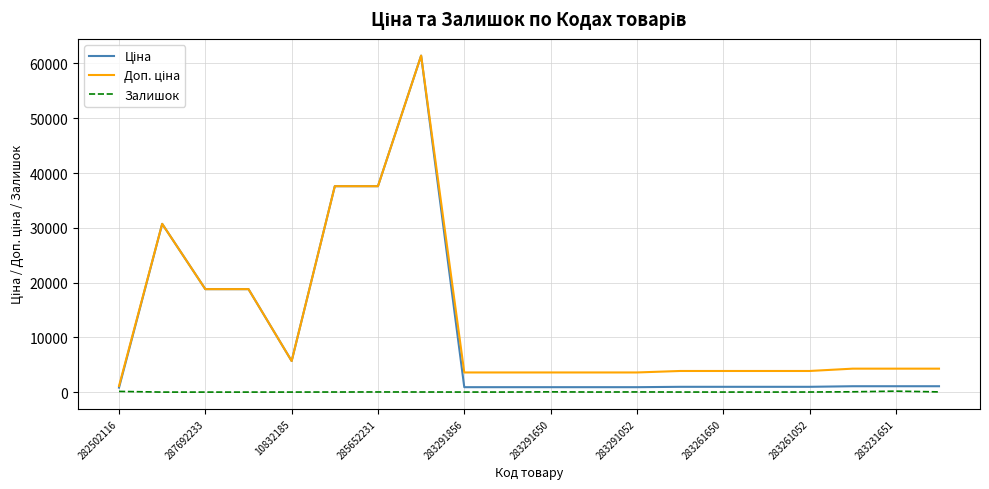

Is this an area chart (filled region under the line)?

No